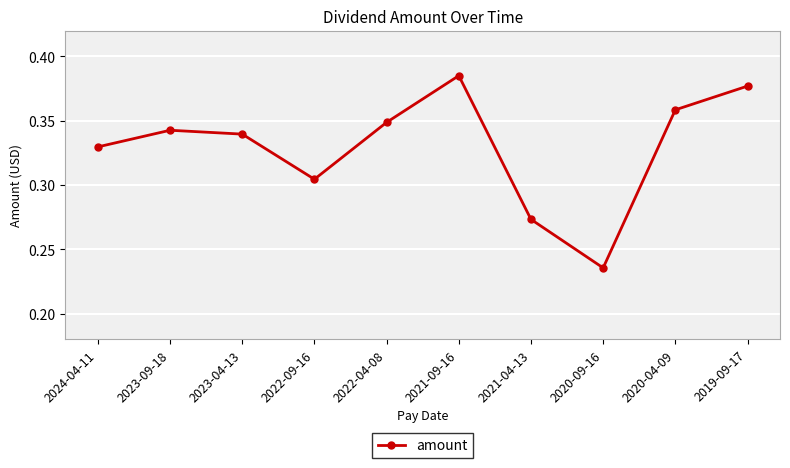

Which category has the lowest value across all series?

2020-09-16